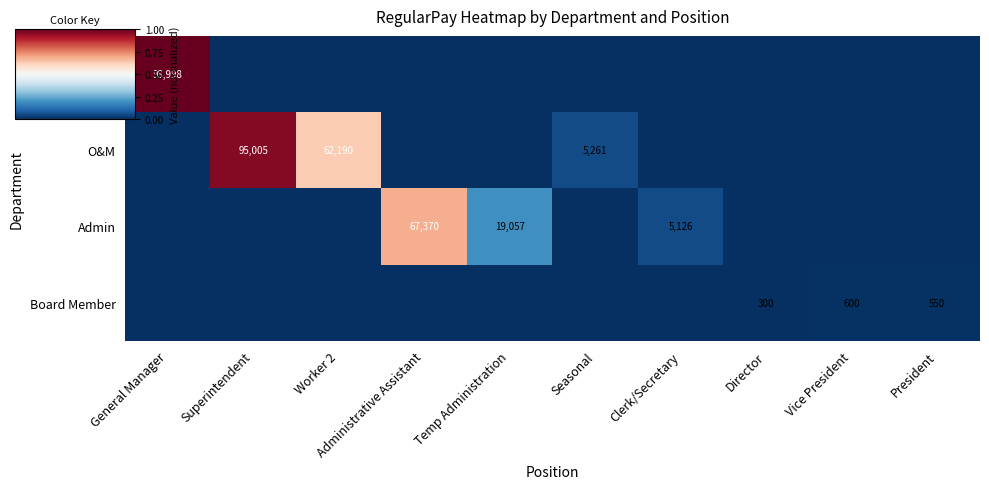

Is it true that Mangement equals 0.5 at Seasonal?

False